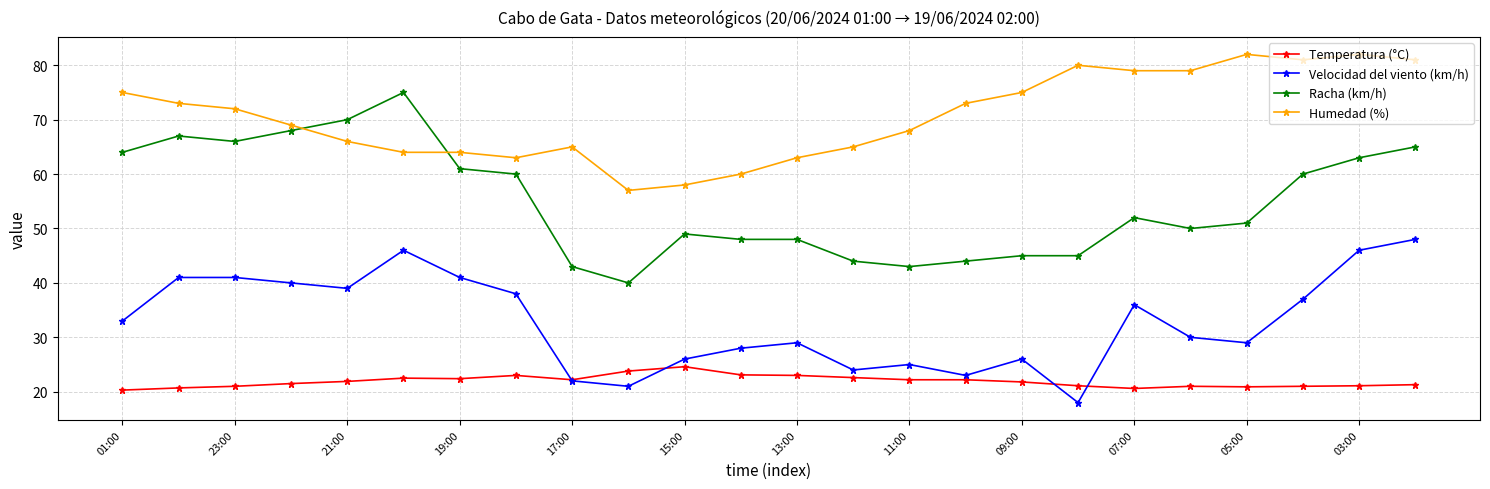

Which series has the largest total across all categories?

Humedad (%)